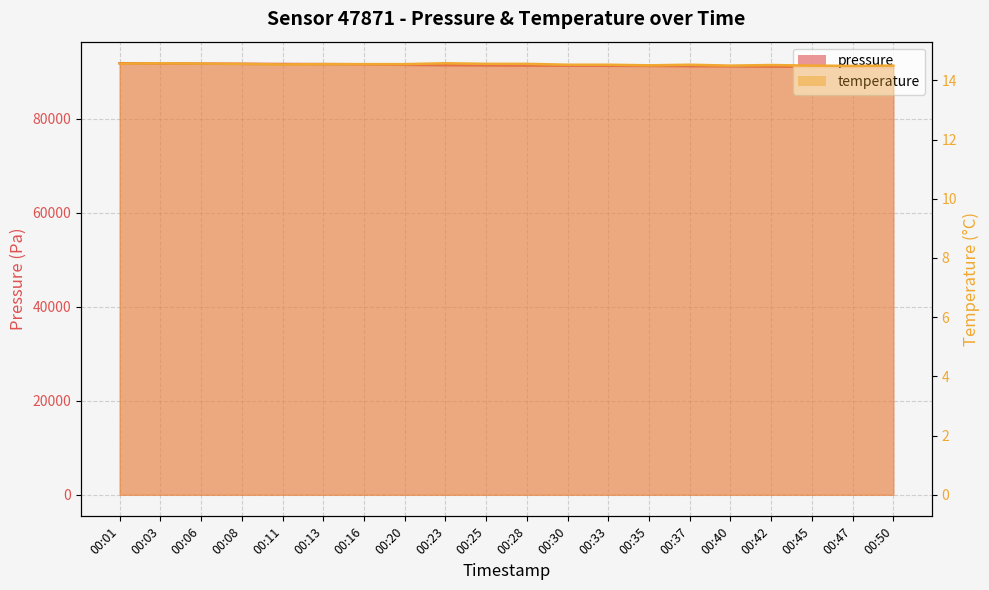

What is the value of the temperature point at the 11th from the left?

14.6